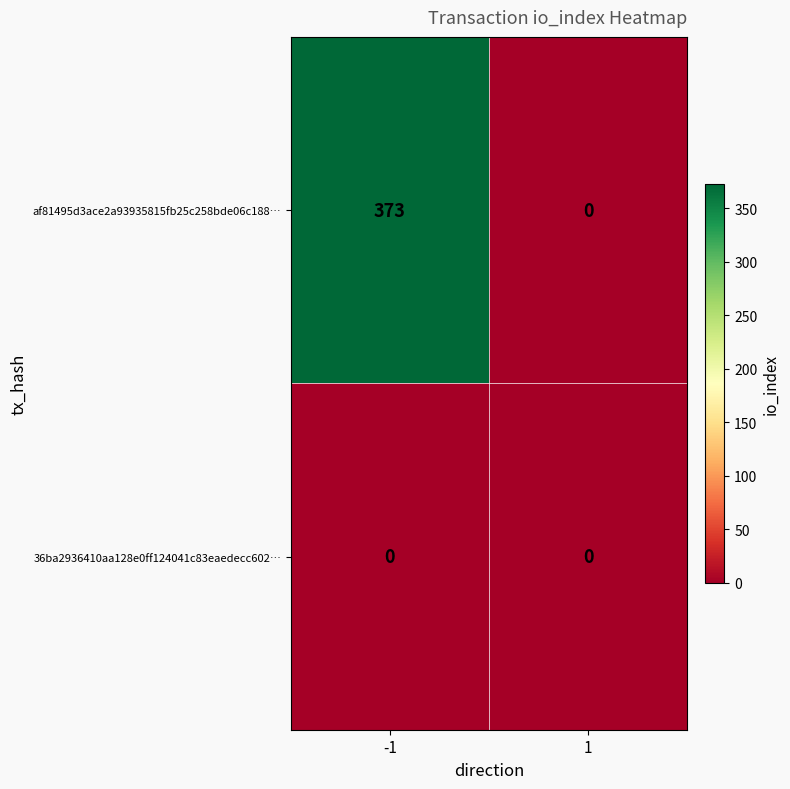

How many categories are shown in the chart?

2